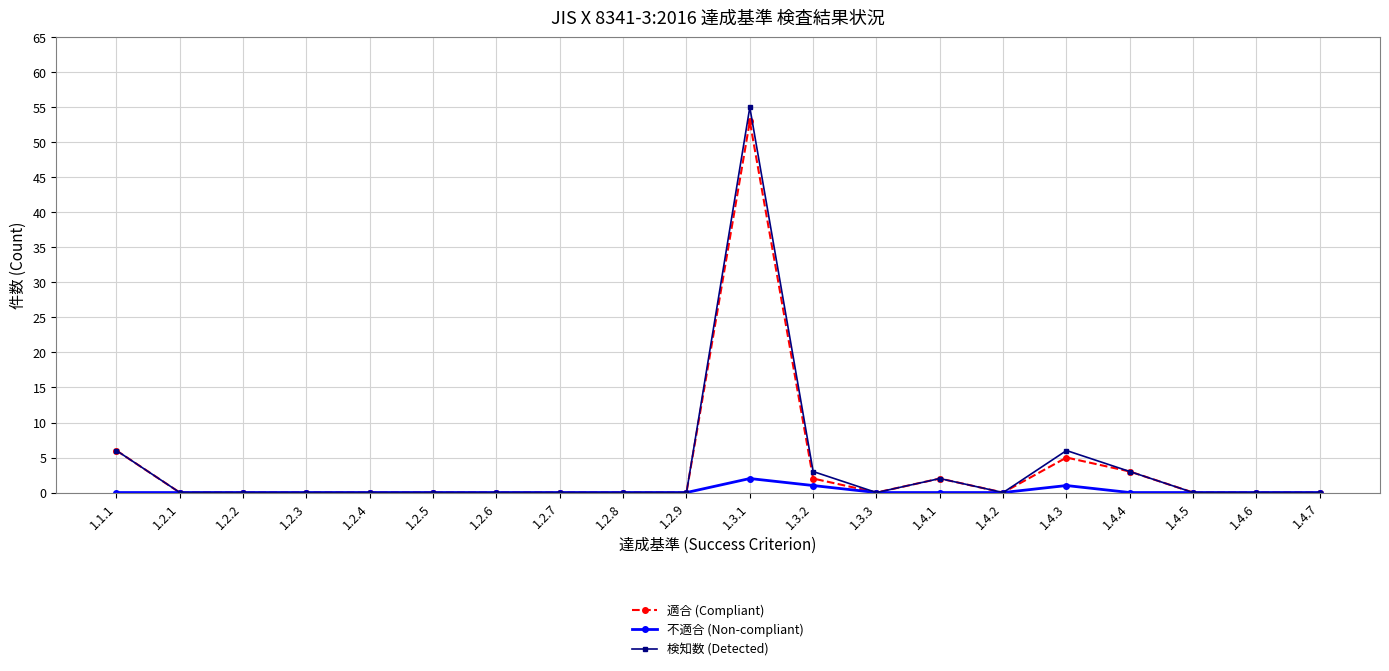

What is the value of the 適合 (Compliant) point at the 14th from the left?

2